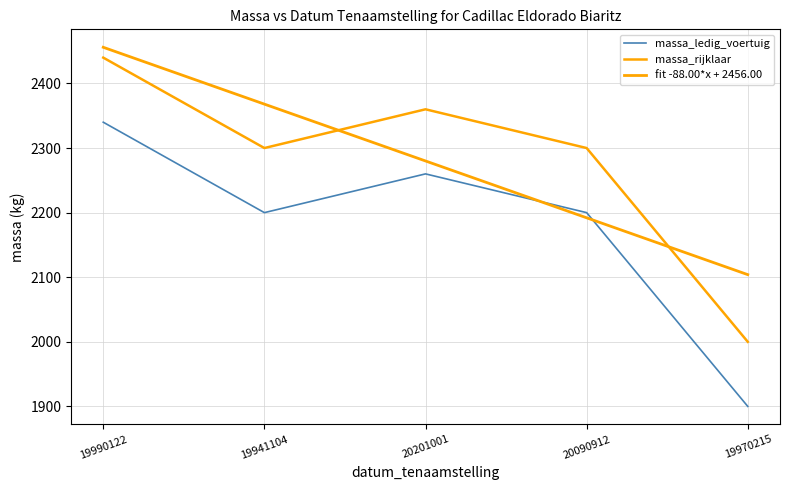

What is the difference between the fit -88.00*x + 2456.00 values at 20090912 and 20201001?

88.0